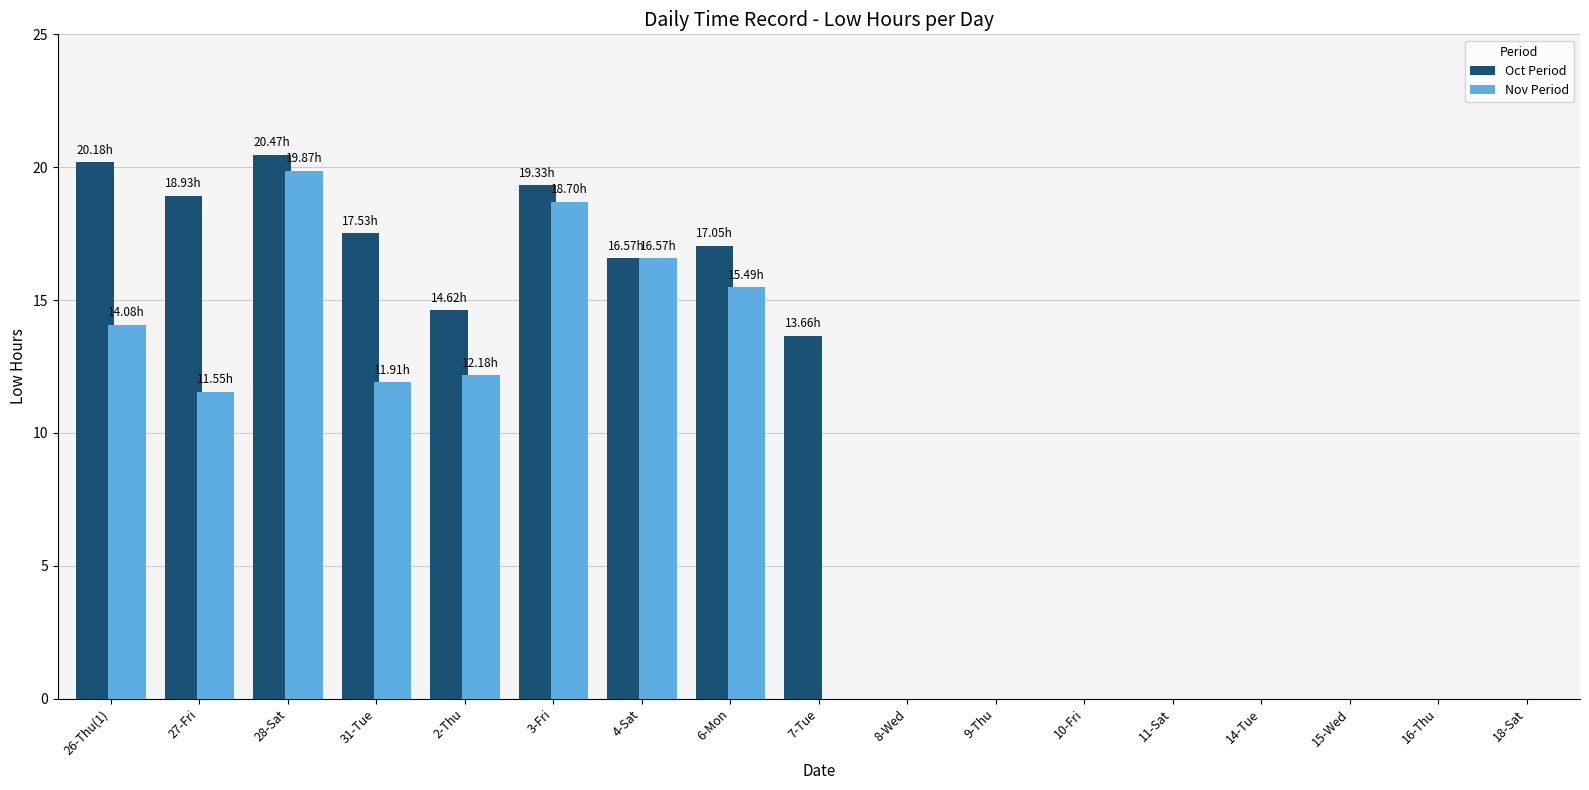

What is the value of the 9th bar from the left?

13.7